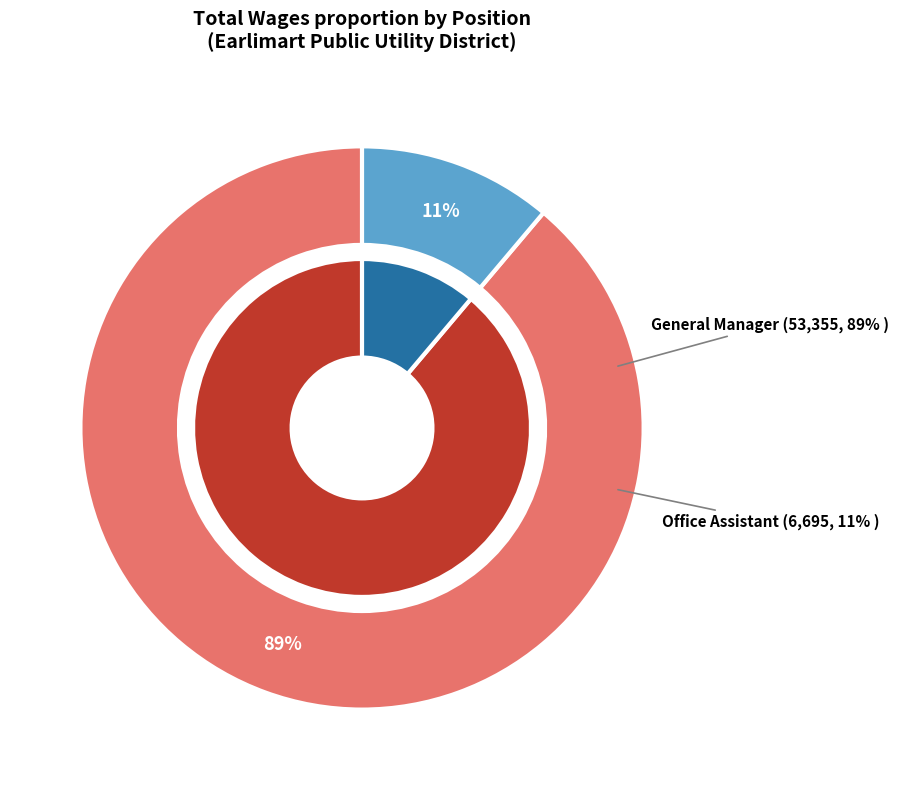

Which slice is the smallest?

Office Assistant